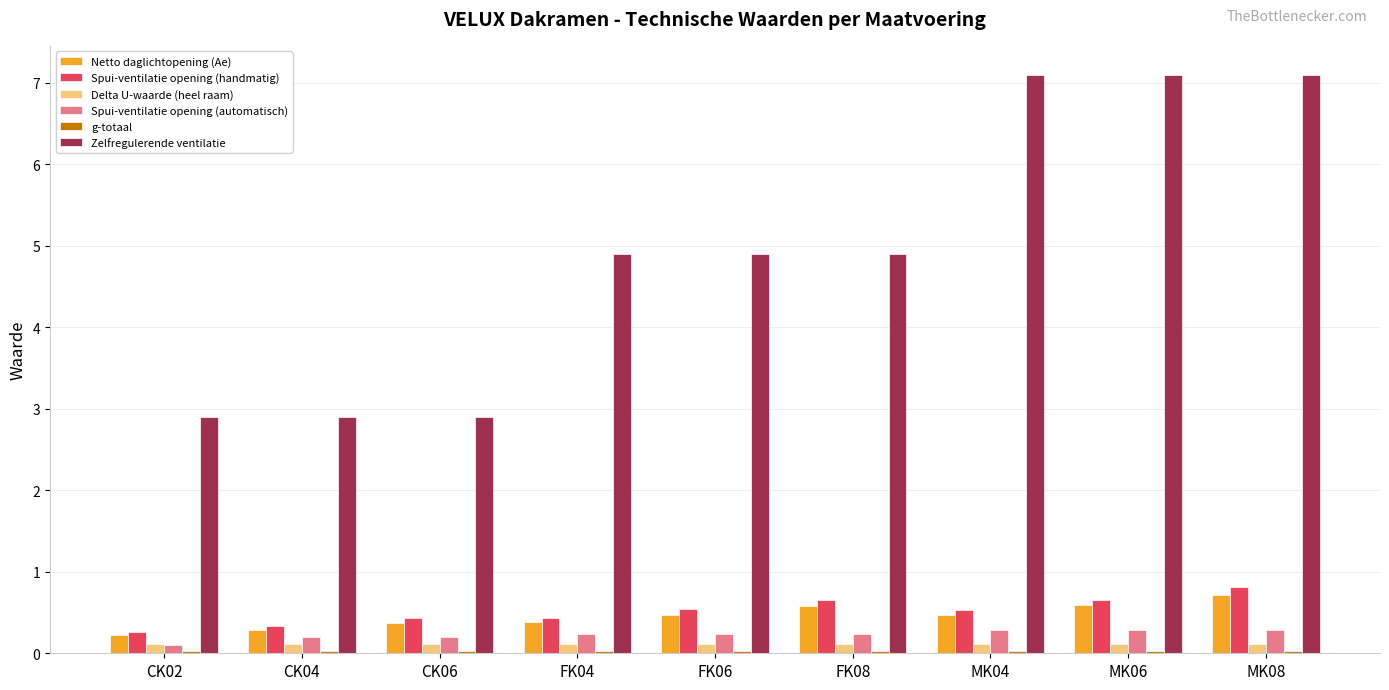

The value of Zelfregulerende ventilatie at CK06 is 2.9. True or false?

True